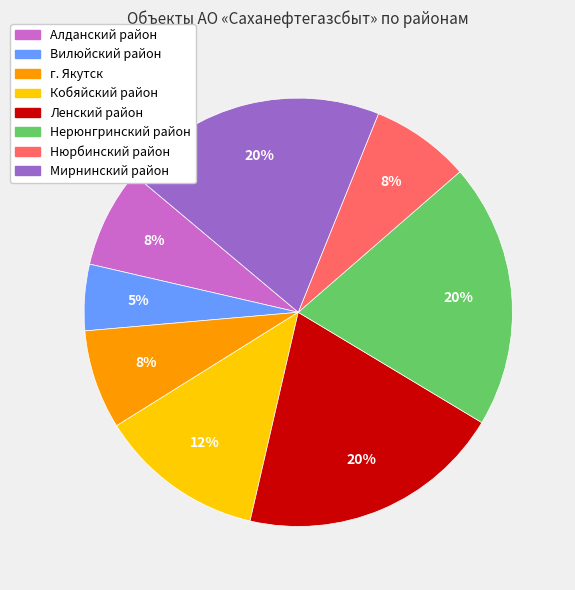

Count the number of slices in the pie.

8